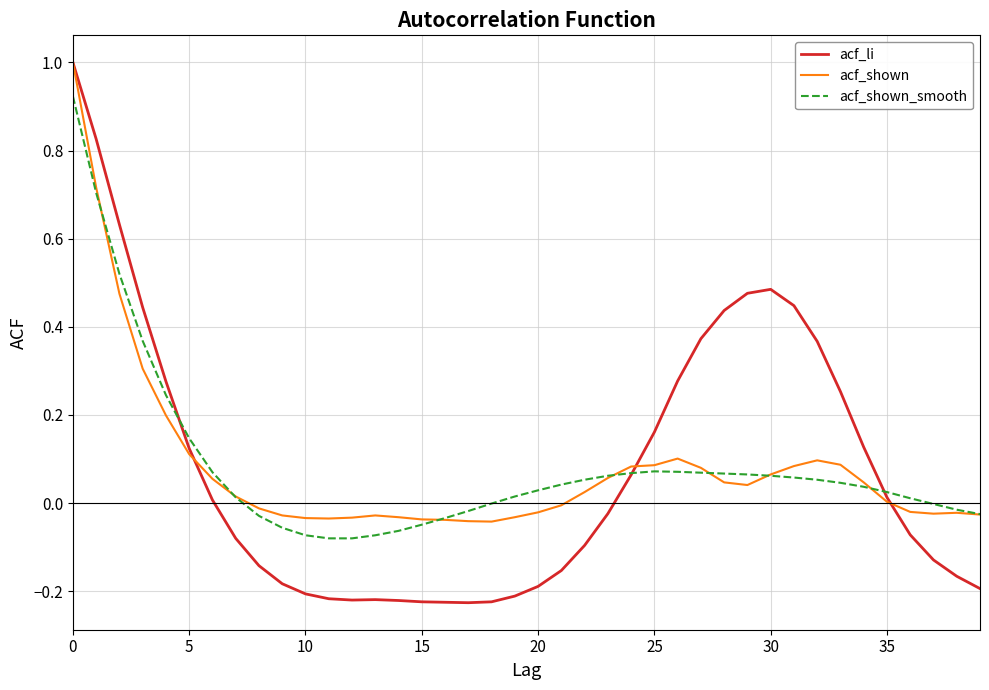

Which series has the widest spread of values?

acf_li